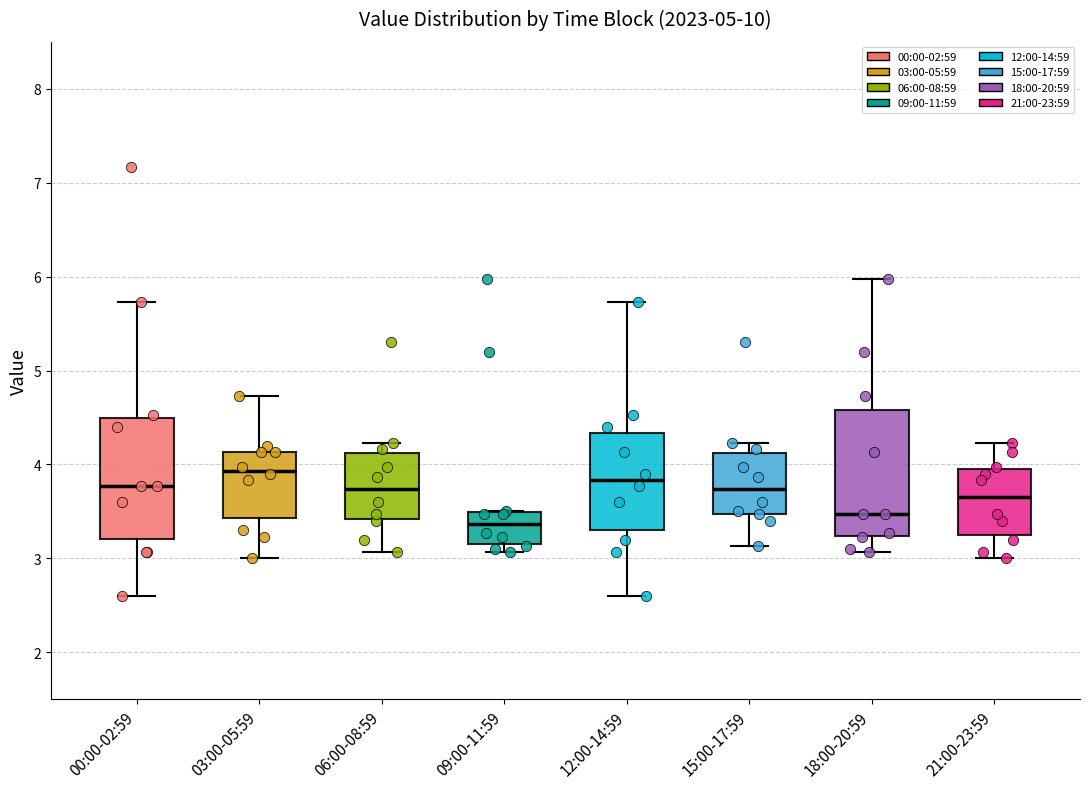

Reading left to right, read every box against the y-axis: the position of its median line, the range the box covers, and the ends of its whiskers. The values are not printed on the chart, so give them approximately, as read against the axis.

00:00-02:59: median 3.8, box 3.2 to 4.5, whiskers 2.6 to 5.7
03:00-05:59: median 3.9, box 3.4 to 4.1, whiskers 3.0 to 4.7
06:00-08:59: median 3.7, box 3.4 to 4.1, whiskers 3.1 to 4.2
09:00-11:59: median 3.4, box 3.2 to 3.5, whiskers 3.1 to 3.5
12:00-14:59: median 3.8, box 3.3 to 4.3, whiskers 2.6 to 5.7
15:00-17:59: median 3.7, box 3.5 to 4.1, whiskers 3.1 to 4.2
18:00-20:59: median 3.5, box 3.2 to 4.6, whiskers 3.1 to 6.0
21:00-23:59: median 3.7, box 3.3 to 4.0, whiskers 3.0 to 4.2